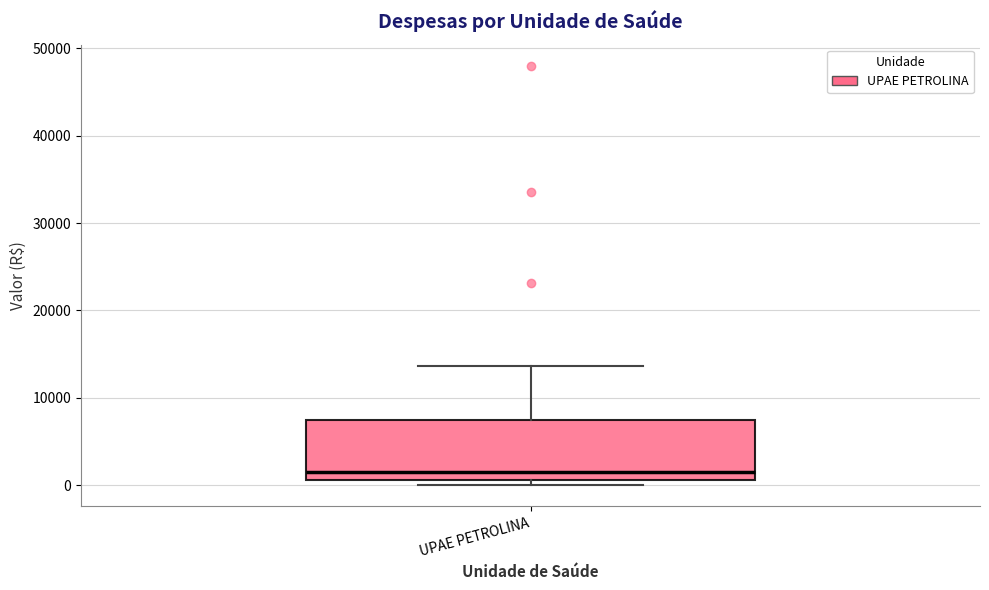

Transcribe this box plot: give where the median line is, the range the box spans, and where the two whiskers end, as read against the y-axis. The values are not printed on the chart, so give them approximately, as read against the axis.

median 1000 (just above the box's lower edge), box 1000 to 7000, whiskers 0 to 14000